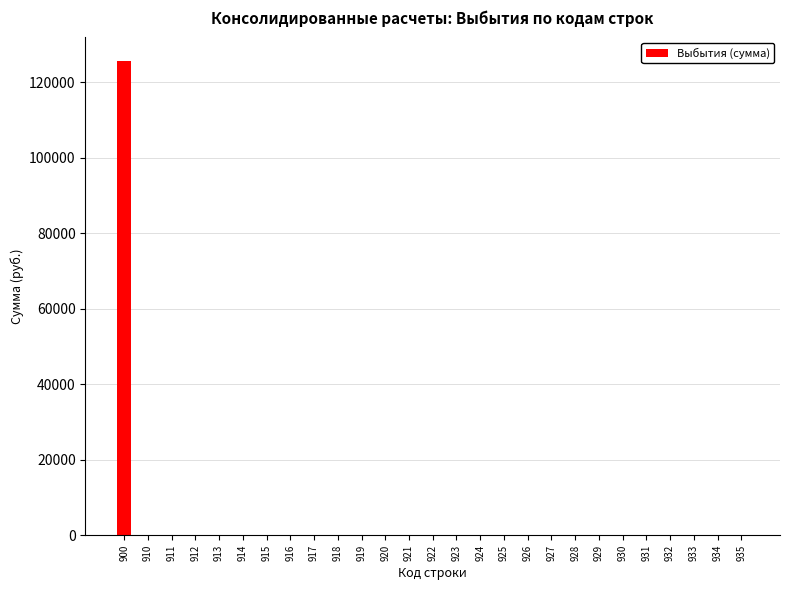

What is the average value?

4653